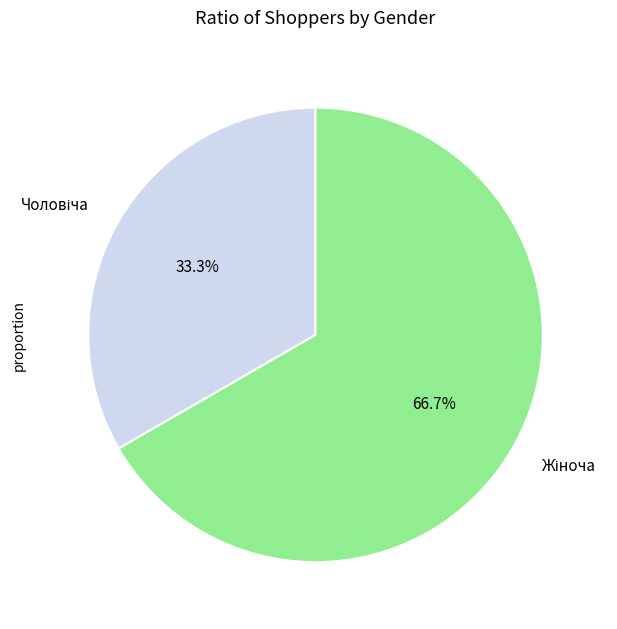

Does any single category account for the majority?

Yes